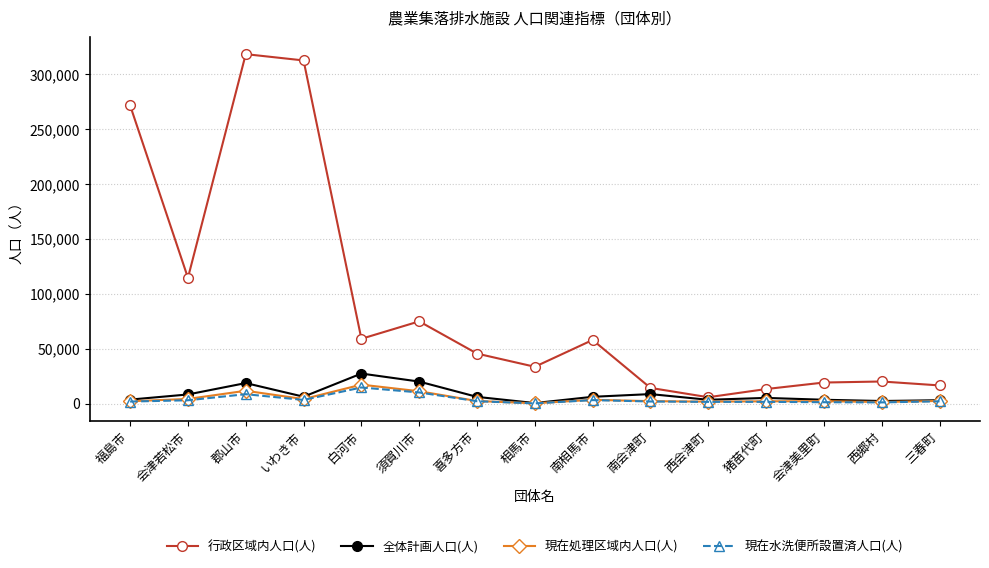

True or false: 現在処理区域内人口(人) has a value of 1795 at 西会津町.

True